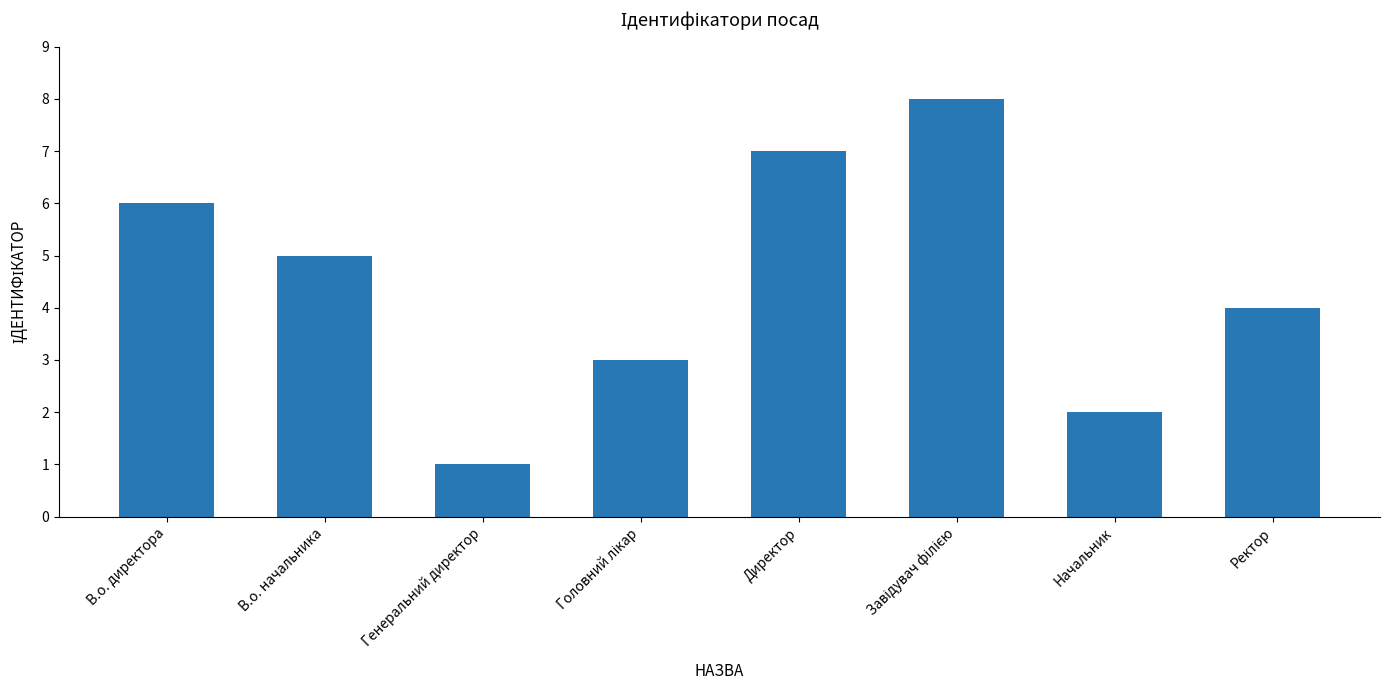

Reading left to right, transcribe all the data shown in this chart.

6	5	1	3	7	8	2	4